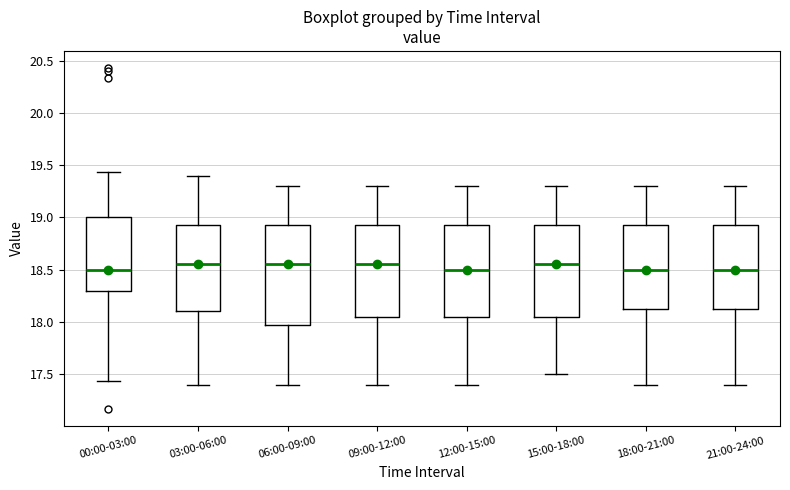

Reading left to right, transcribe this box plot: for each box, give where its median line is, the range the box spans, and where its two whiskers end, as read against the y-axis. The values are not printed on the chart, so give them approximately, as read against the axis.

00:00-03:00: median 18.50, box 18.30 to 19.00, whiskers 17.45 to 19.45
03:00-06:00: median 18.55, box 18.10 to 18.95, whiskers 17.40 to 19.40
06:00-09:00: median 18.55, box 18.00 to 18.95, whiskers 17.40 to 19.30
09:00-12:00: median 18.55, box 18.05 to 18.95, whiskers 17.40 to 19.30
12:00-15:00: median 18.50, box 18.05 to 18.95, whiskers 17.40 to 19.30
15:00-18:00: median 18.55, box 18.05 to 18.95, whiskers 17.50 to 19.30
18:00-21:00: median 18.50, box 18.15 to 18.95, whiskers 17.40 to 19.30
21:00-24:00: median 18.50, box 18.15 to 18.95, whiskers 17.40 to 19.30